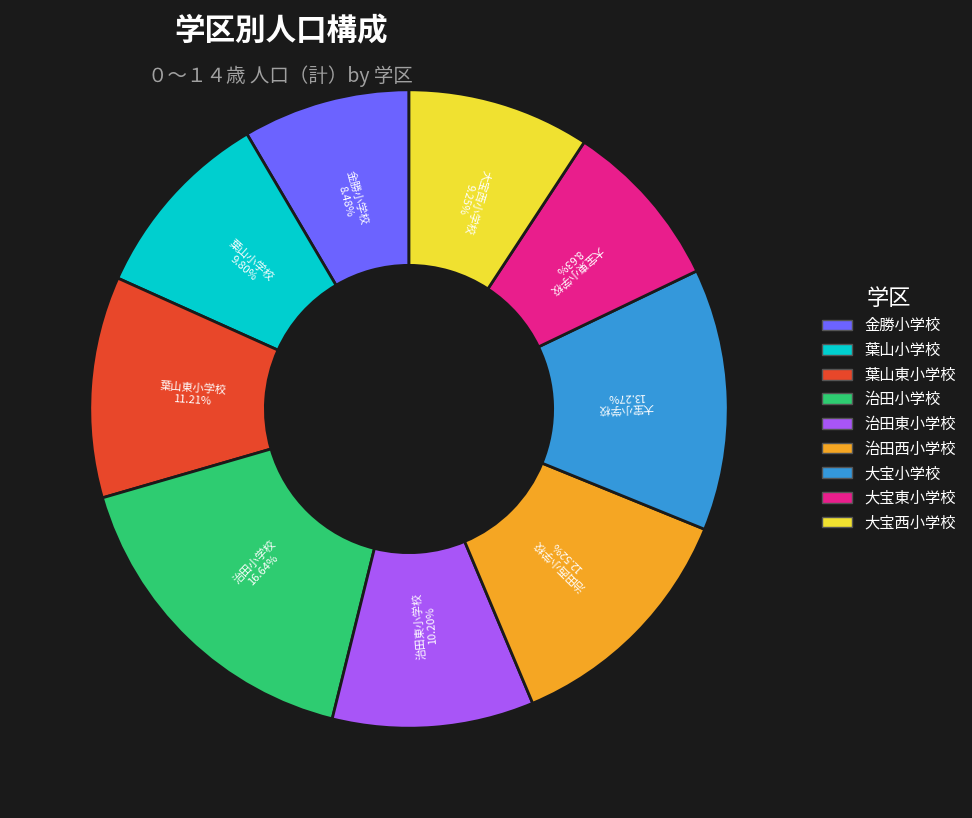

What percentage is the 大宝西小学校 slice, to the nearest percent?

9%